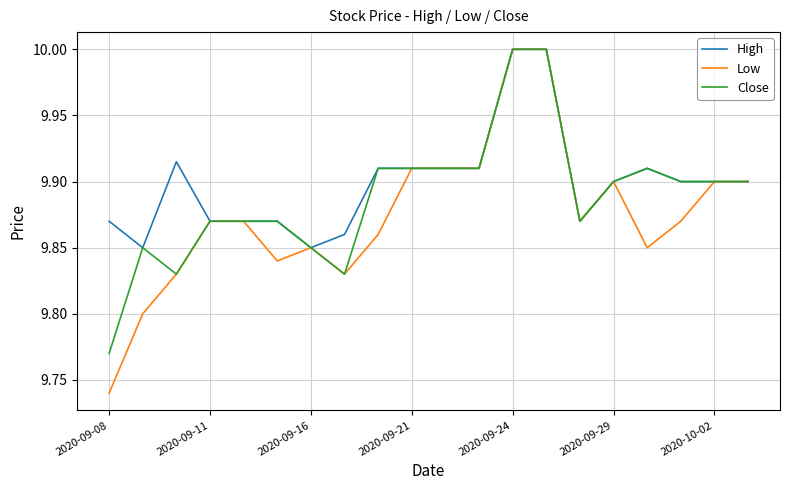

What is the greatest value displayed?

10.0